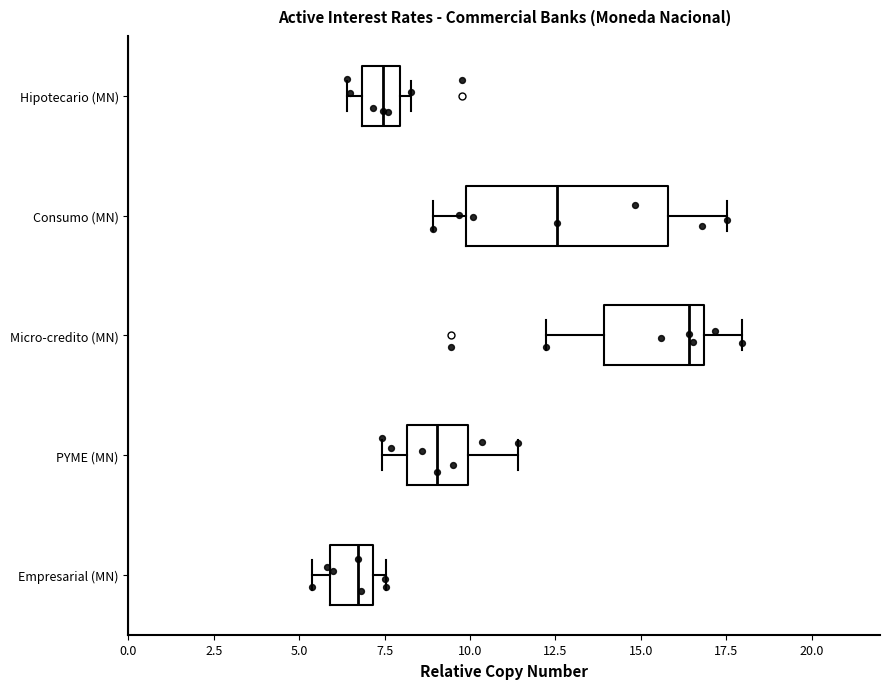

Comparing the boxes themselves (not the whiskers), which one is the widest?

Consumo (MN)